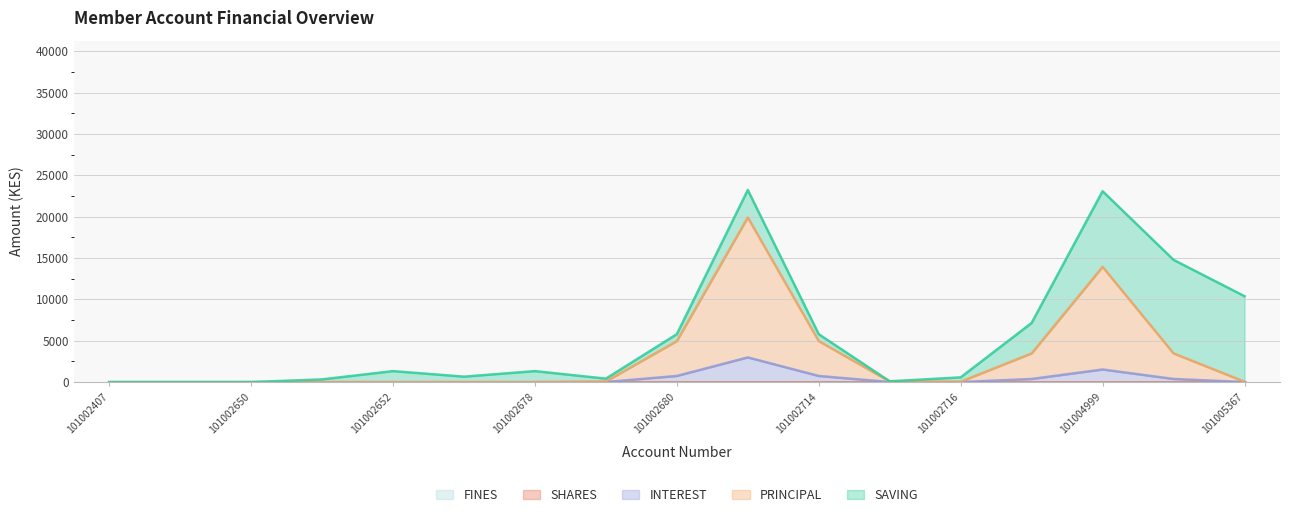

At which category is the sum across all series the highest?

101002713